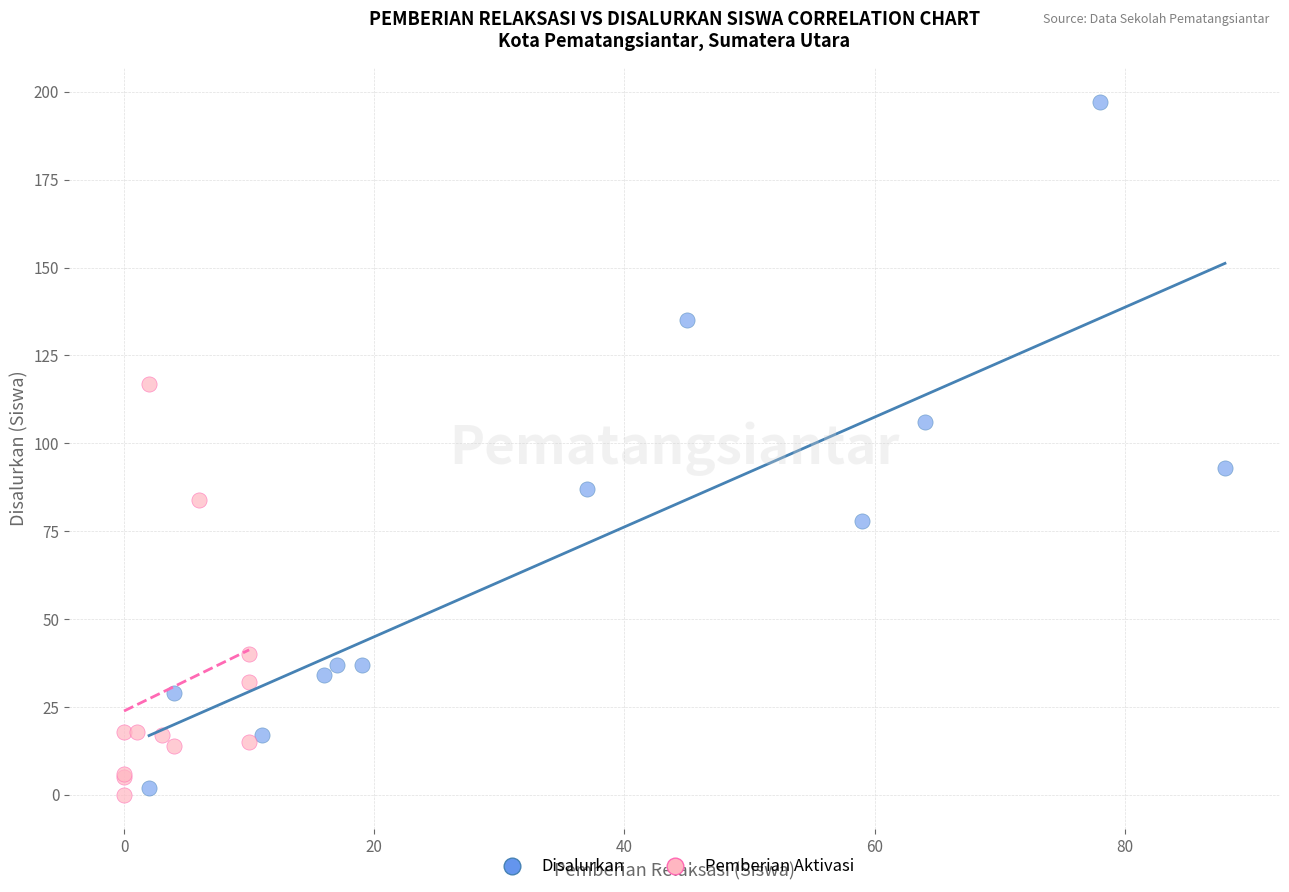

Which series contains the highest Y value?

Disalurkan